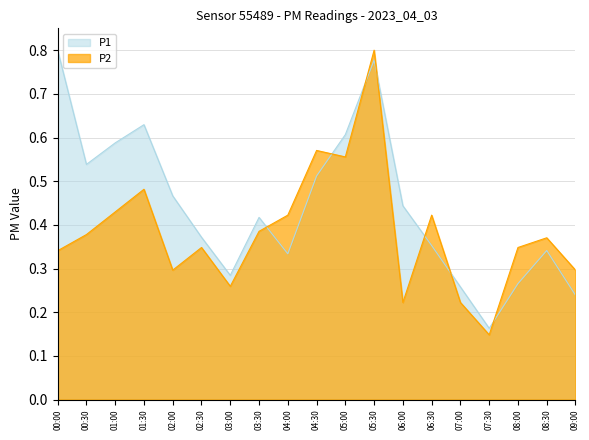

Reading left to right, transcribe all the data shown in this chart.

P1: 0.8	0.5	0.6	0.6	0.5	0.4	0.3	0.4	0.3	0.5	0.6	0.8	0.4	0.4	0.3	0.2	0.3	0.3	0.2
P2: 0.3	0.4	0.4	0.5	0.3	0.3	0.3	0.4	0.4	0.6	0.6	0.8	0.2	0.4	0.2	0.1	0.3	0.4	0.3